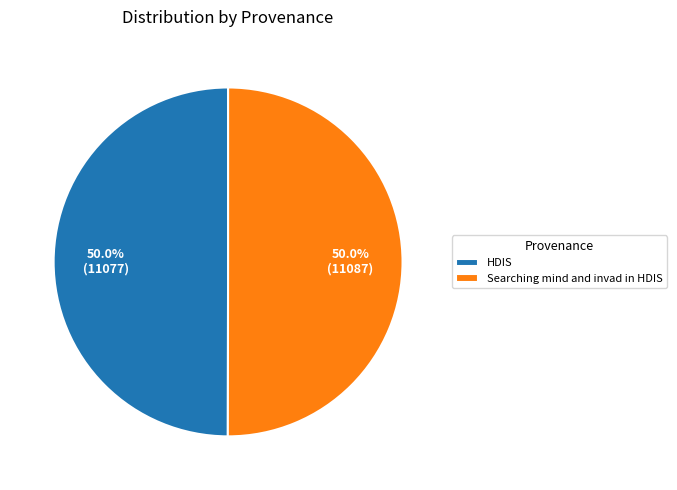

How much of the chart is everything except HDIS?

50.0%